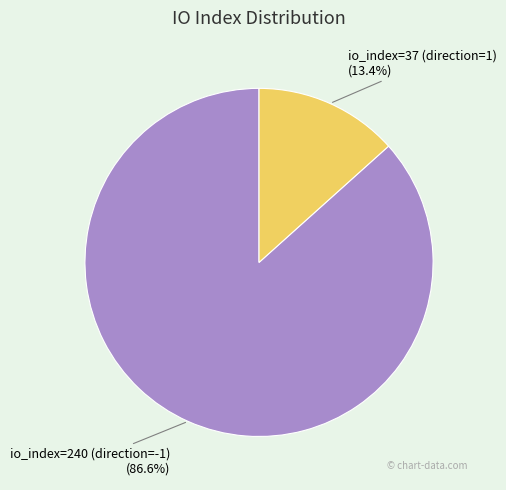

Which slice is the largest?

io_index=240 (direction=-1)